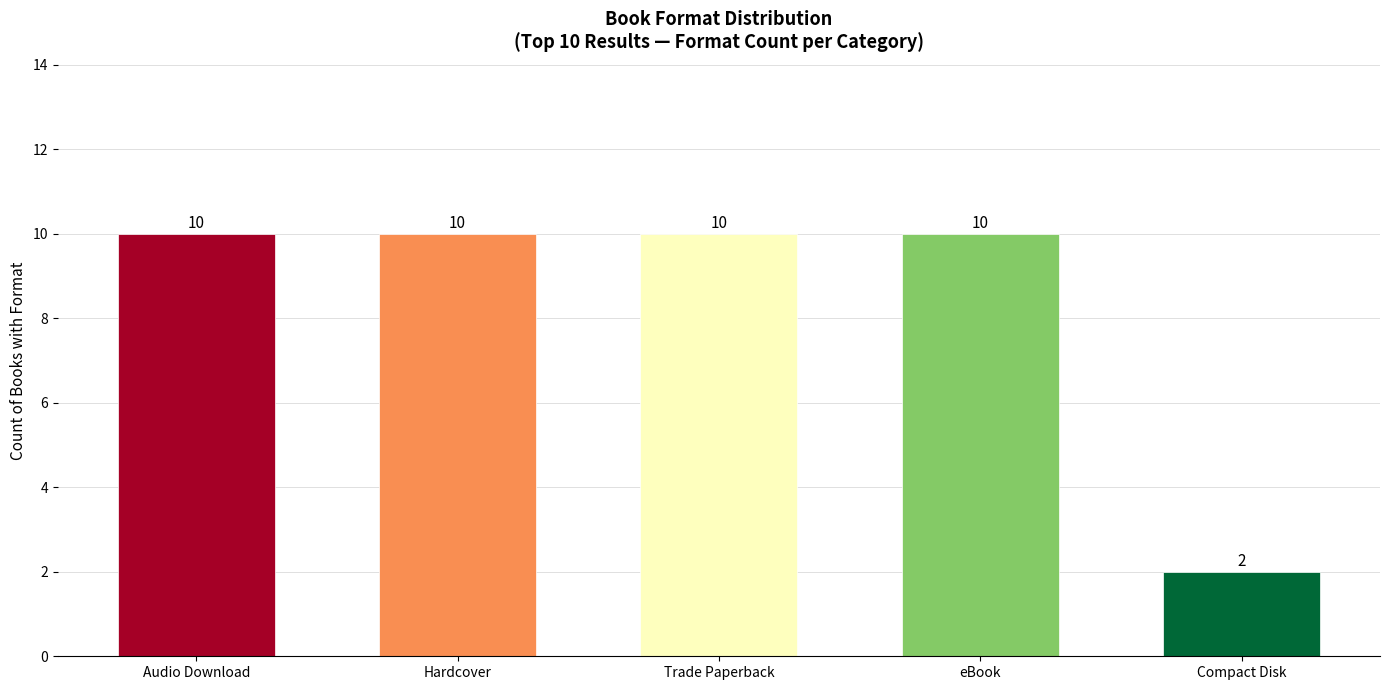

What is the minimum value shown in the chart?

2